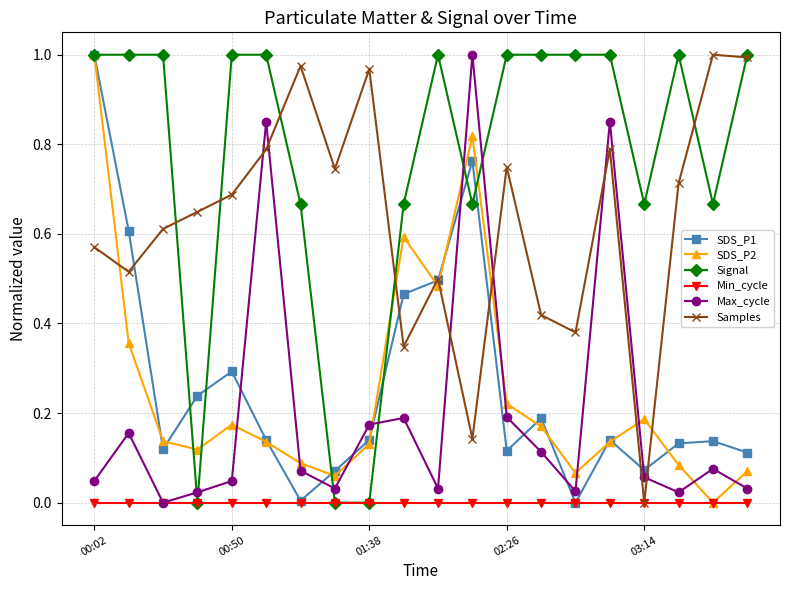

True or false: SDS_P2 has more than 0 points higher than both neighbors.

True